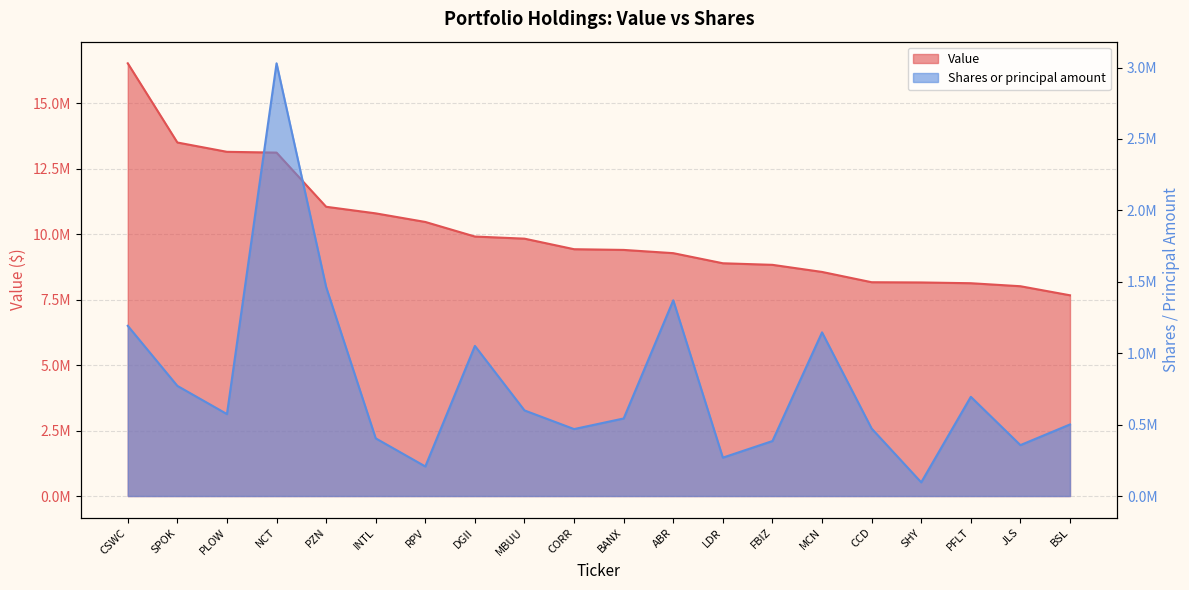

At which label does Shares or principal amount first exceed 573903?

CSWC